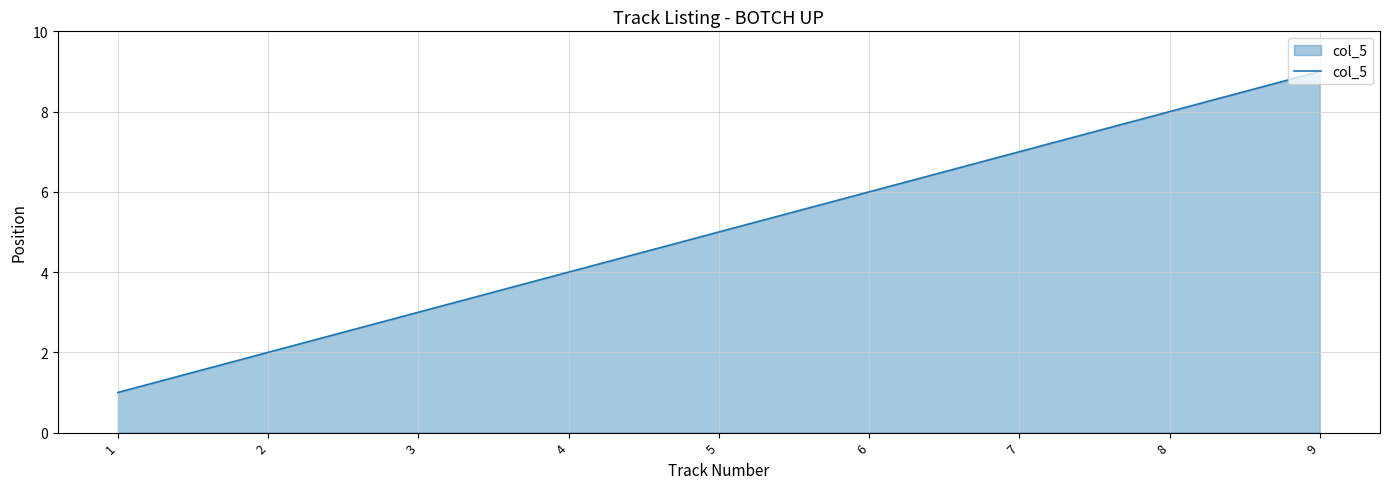

Does the chart display data point markers on the line(s)?

No